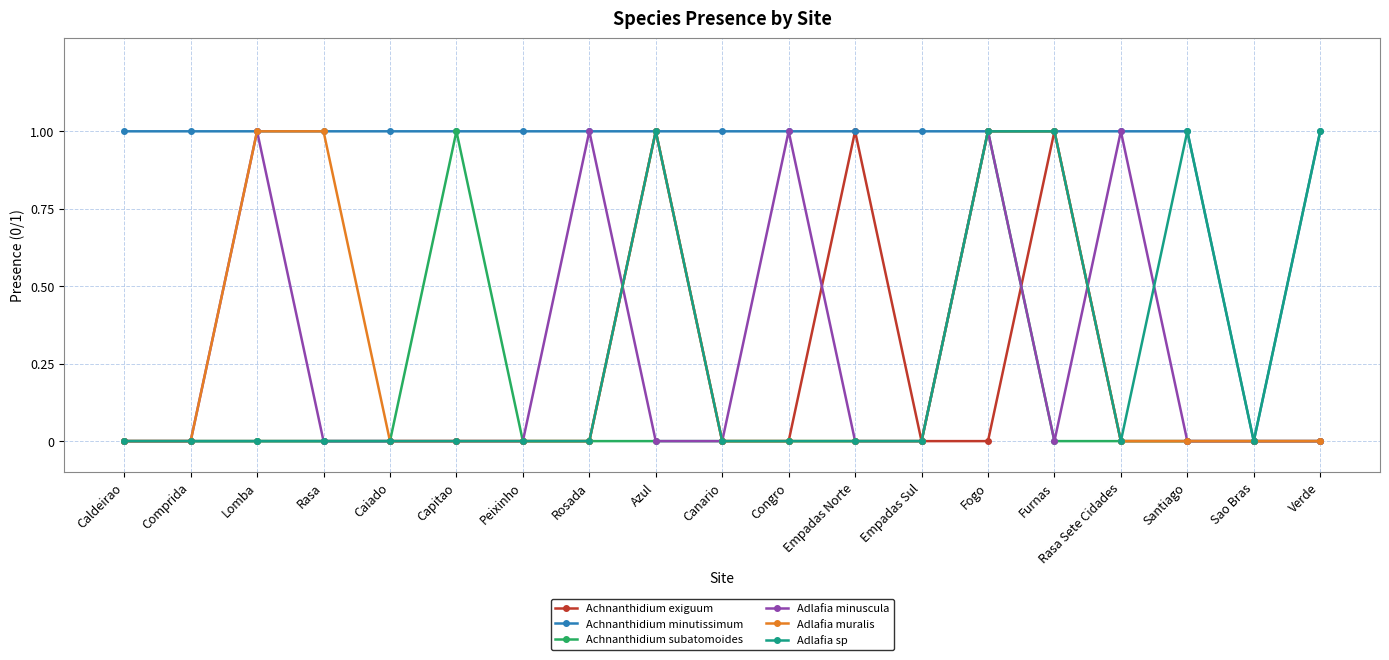

What position from the left is Canario?

10